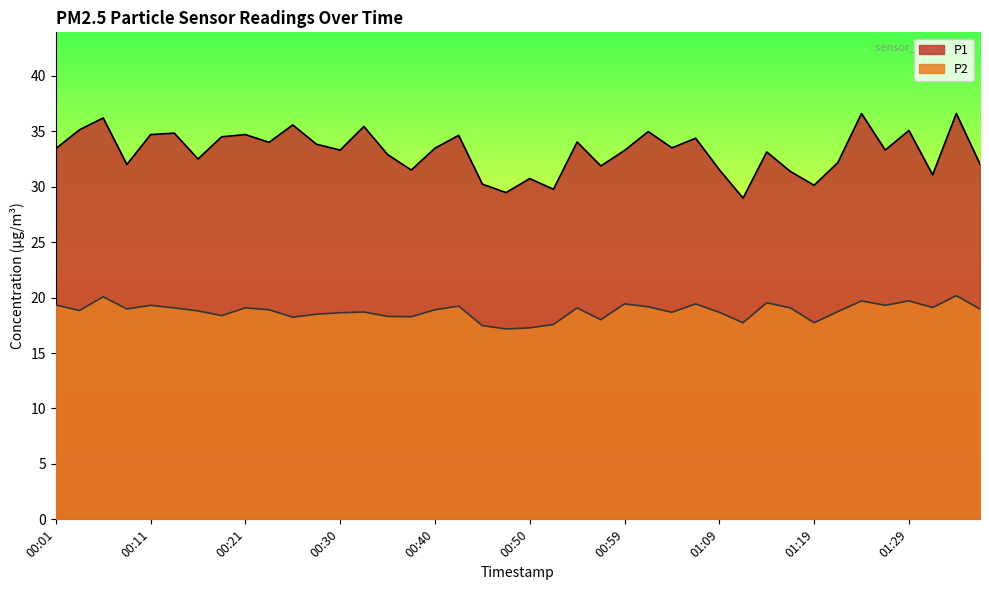

Is the value of P1 at 01:24 greater than the value of P2 at 00:42?

Yes